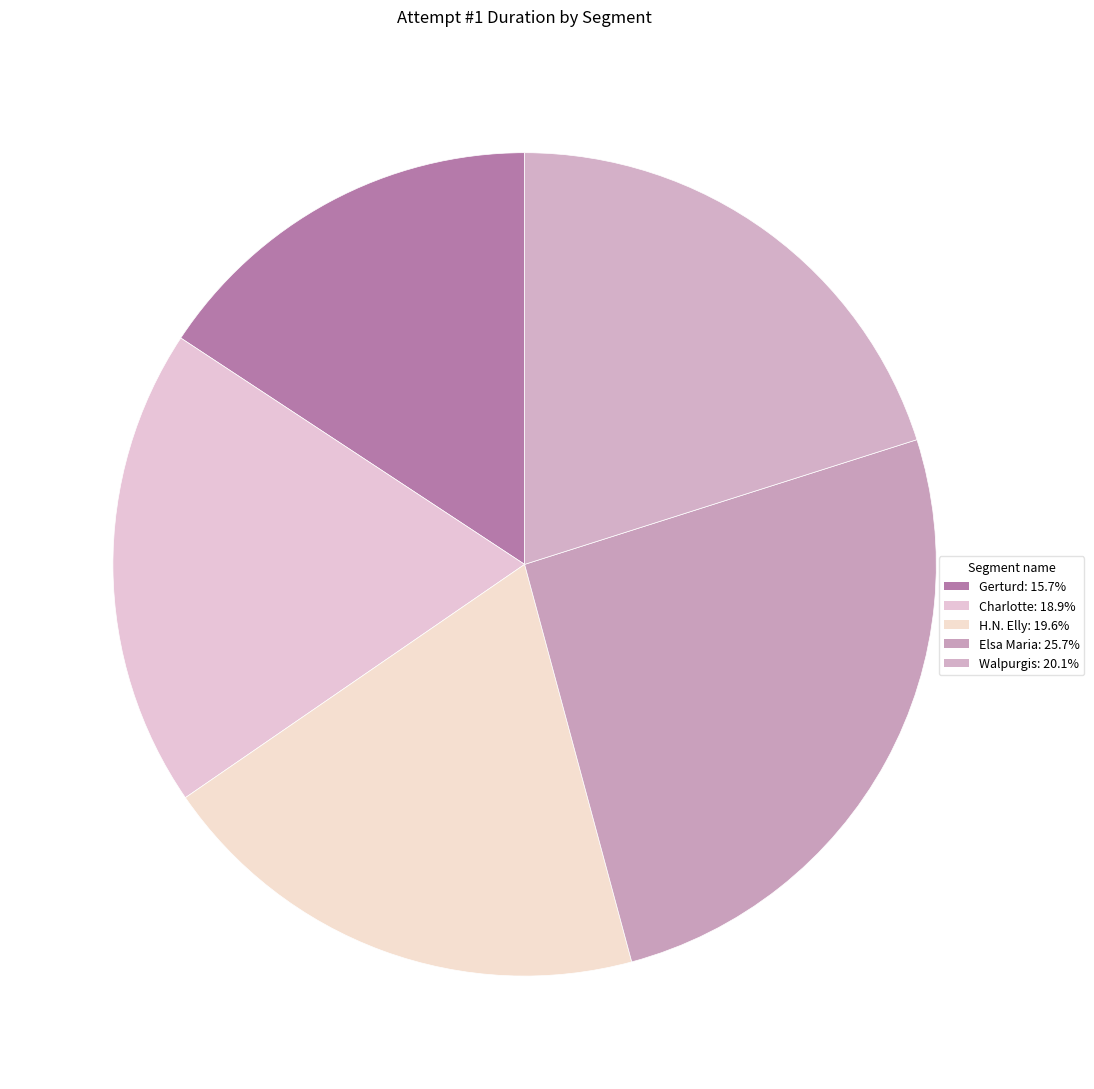

Which slice is the largest?

Elsa Maria